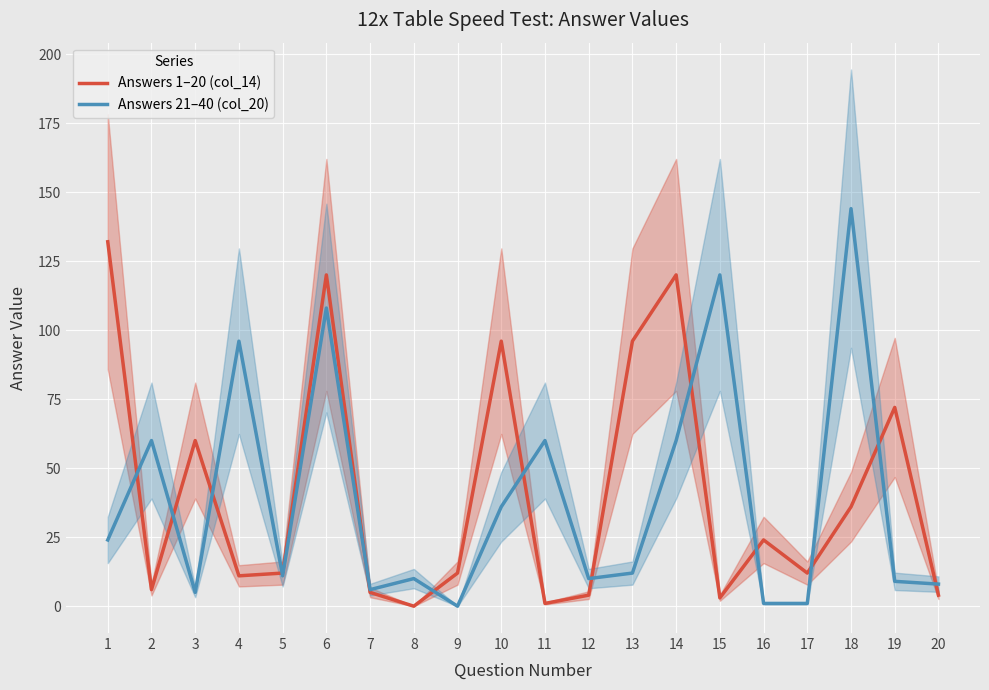

List the series in order of their peak value, highest first.

Answers 21–40 (col_20), Answers 1–20 (col_14)